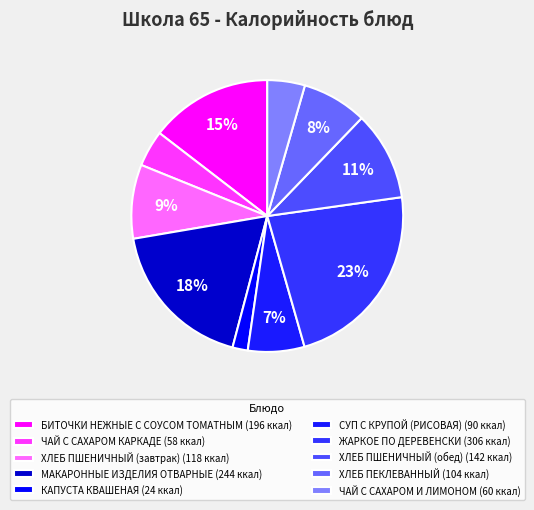

To the nearest percent, what is the average slice percentage?

10%